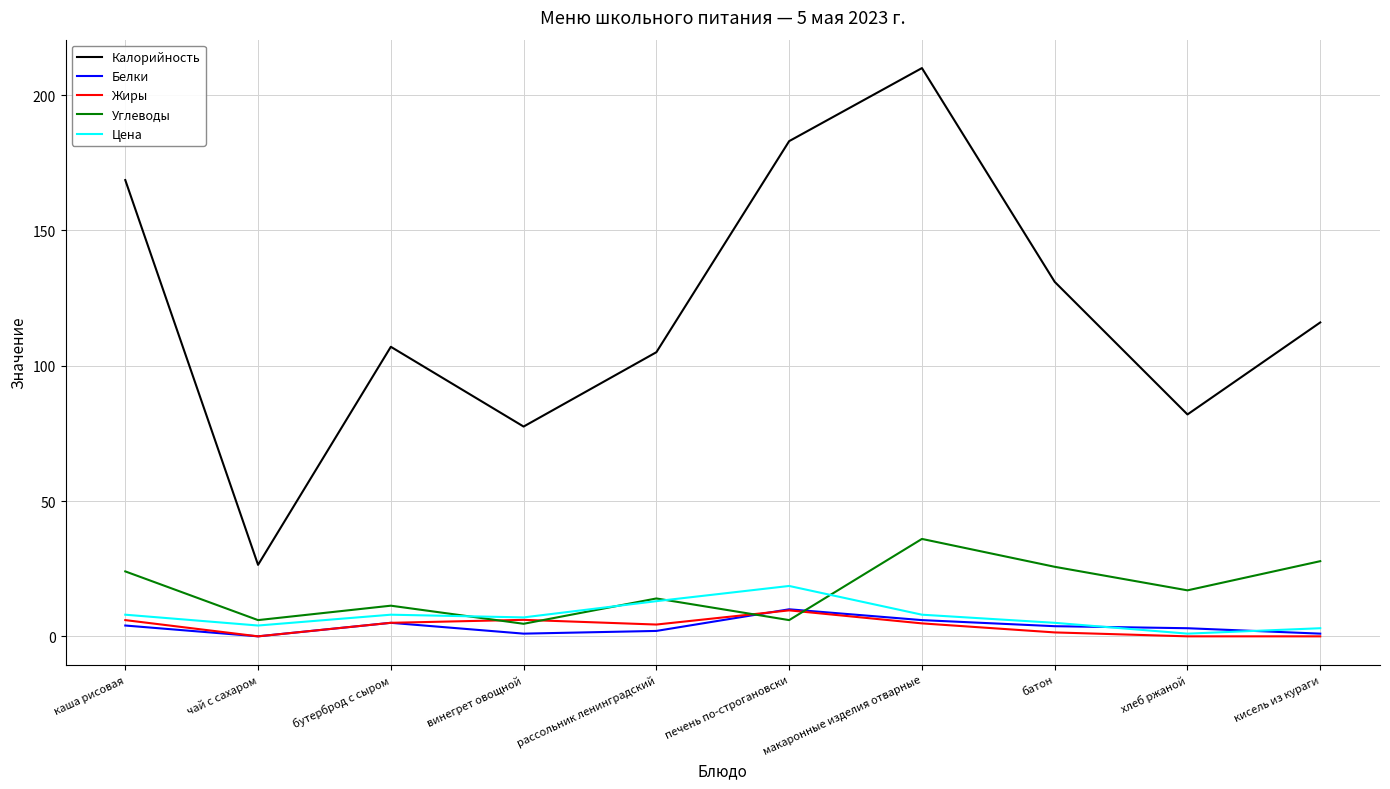

In Углеводы, how many points are higher than both neighbors (excluding endpoints)?

3